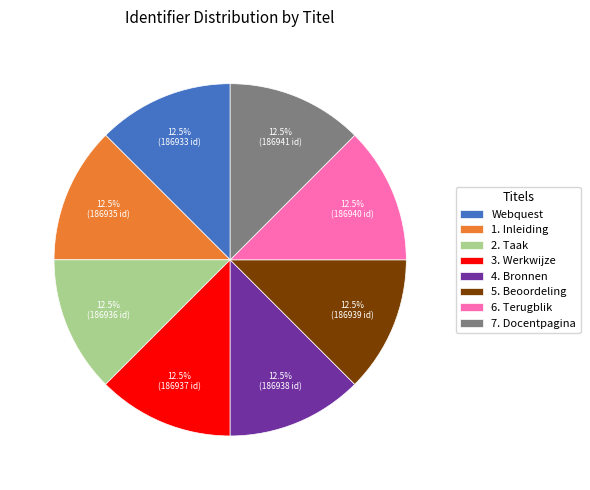

The 3. Werkwijze slice represents 1% of the pie. True or false?

False